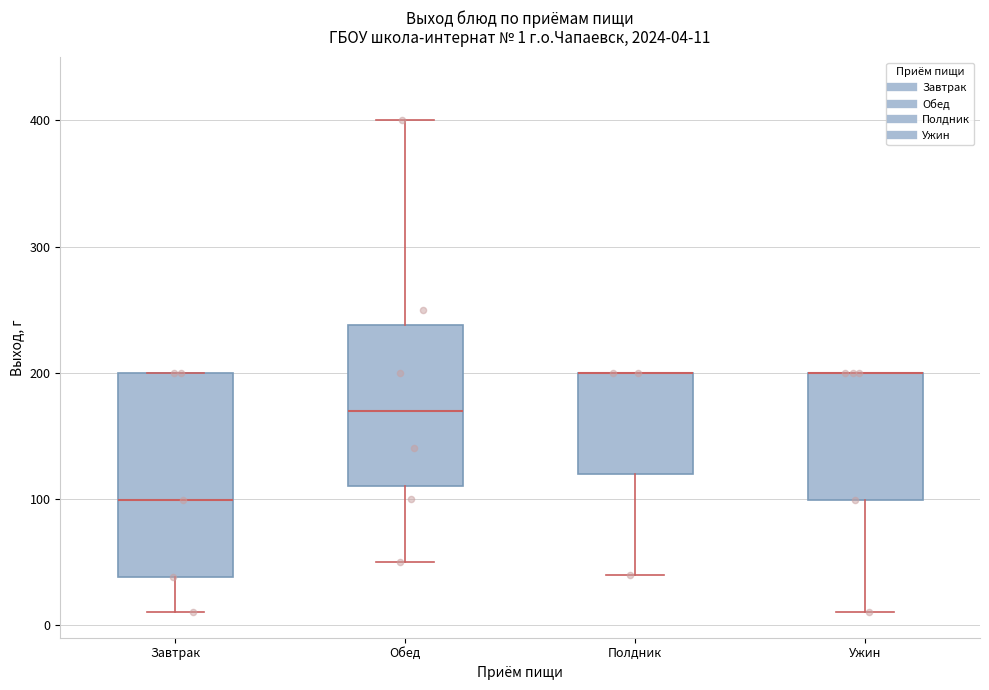

Which box is the tallest, from its lower edge to its upper edge?

Завтрак